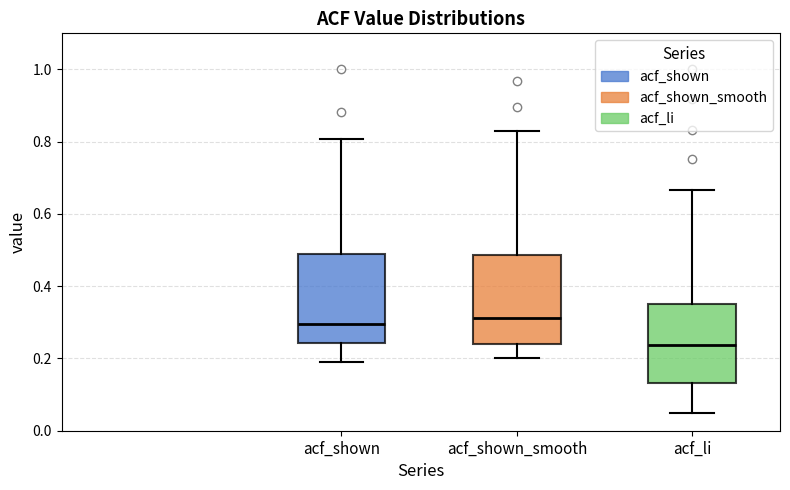

Where is the lower edge of the box for acf_shown on the y-axis? The values are not printed on the chart, so give them approximately, as read against the axis.

0.24